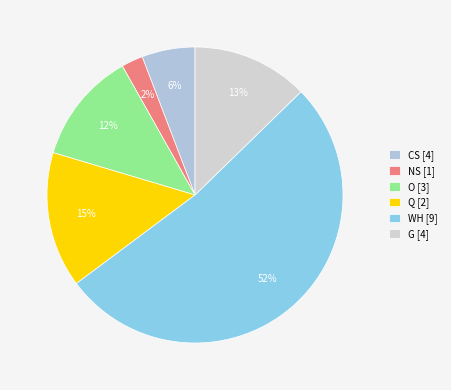

Which category has the biggest portion of the pie?

WH [9]